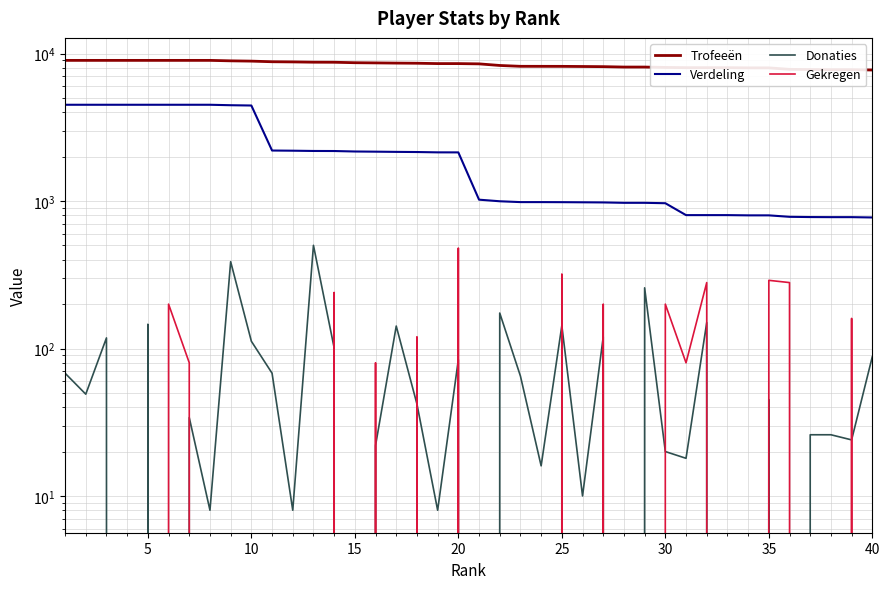

At 15, list the series in order from smallest to largest.

Donaties, Gekregen, Verdeling, Trofeeën